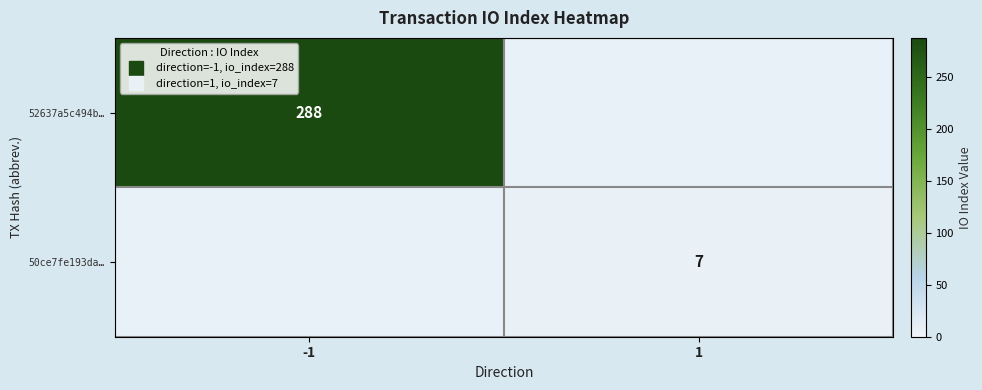

The value of 50ce7fe193da… at 1 is 12. True or false?

False